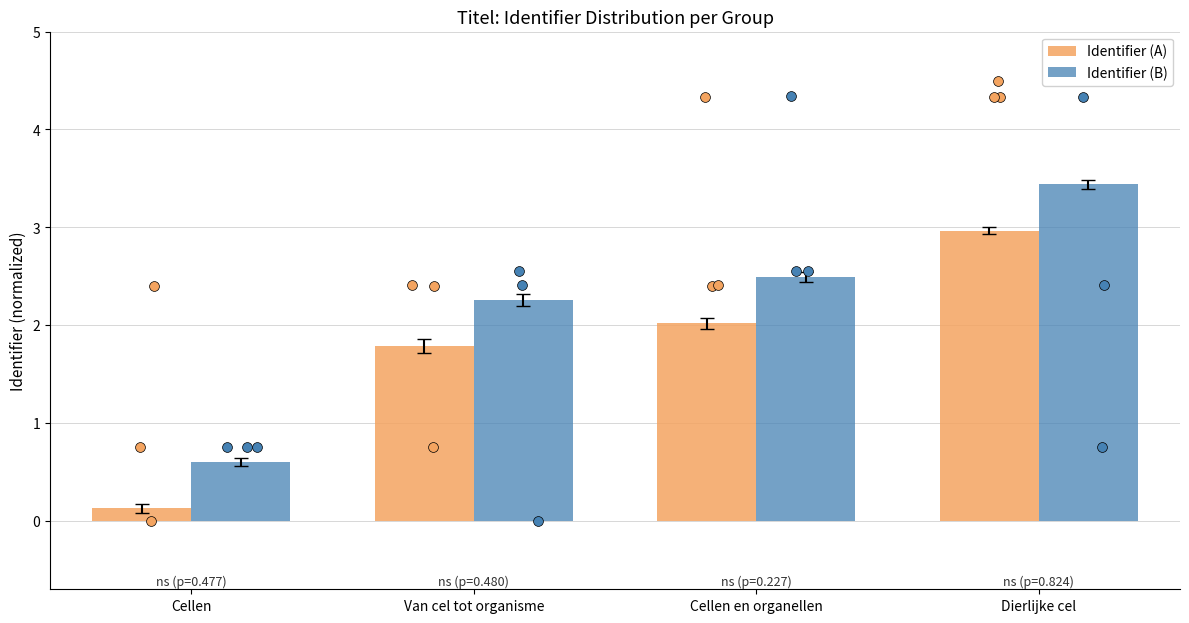

What are all the series names shown in the legend?

Identifier (A), Identifier (B)